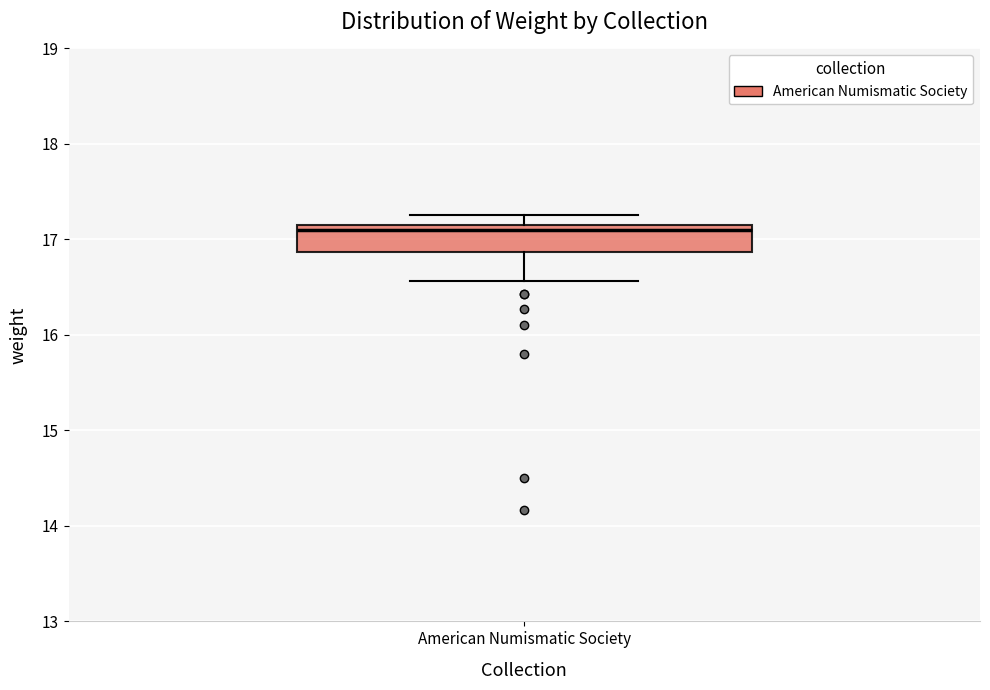

Read this box plot against the y-axis: the position of the median line, the range covered by the box, and the ends of both whiskers. The values are not printed on the chart, so give them approximately, as read against the axis.

median 17.1, box 16.9 to 17.2, whiskers 16.6 to 17.3